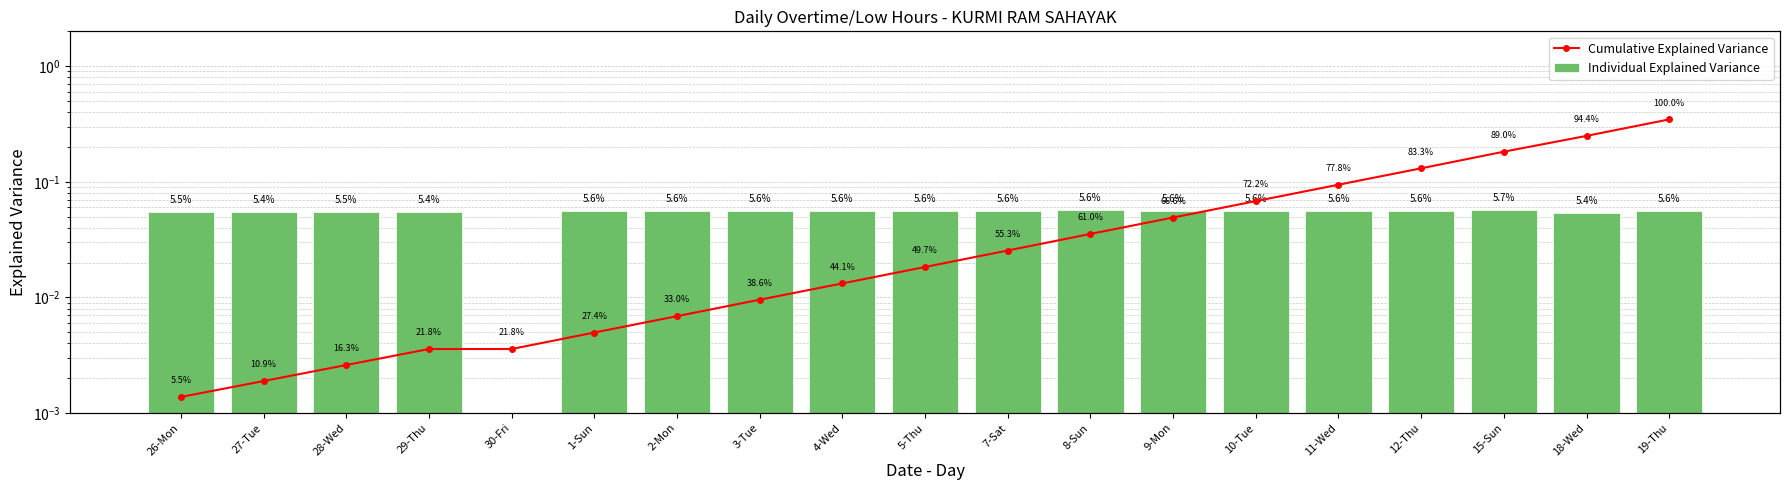

Rank the series by their maximum value, from highest to lowest.

Cumulative Explained Variance, Individual Explained Variance